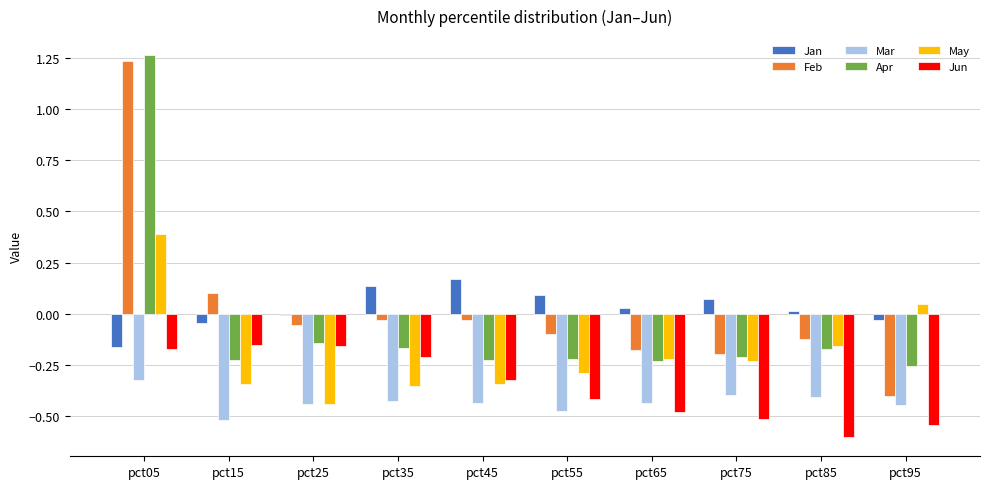

How many series are shown in this chart?

6